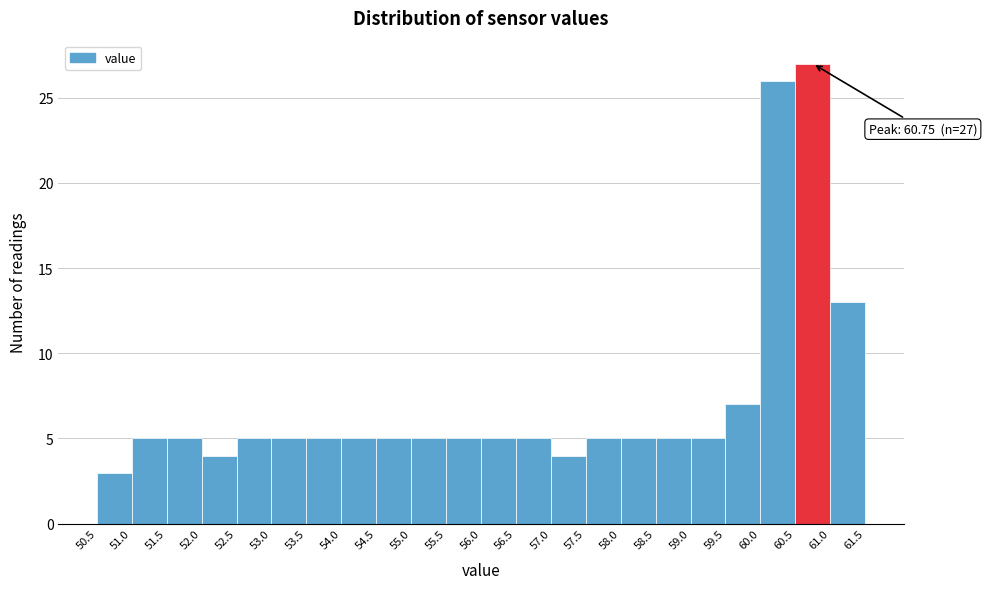

Which range on the x-axis has the tallest bar?

60.5 to 61.0